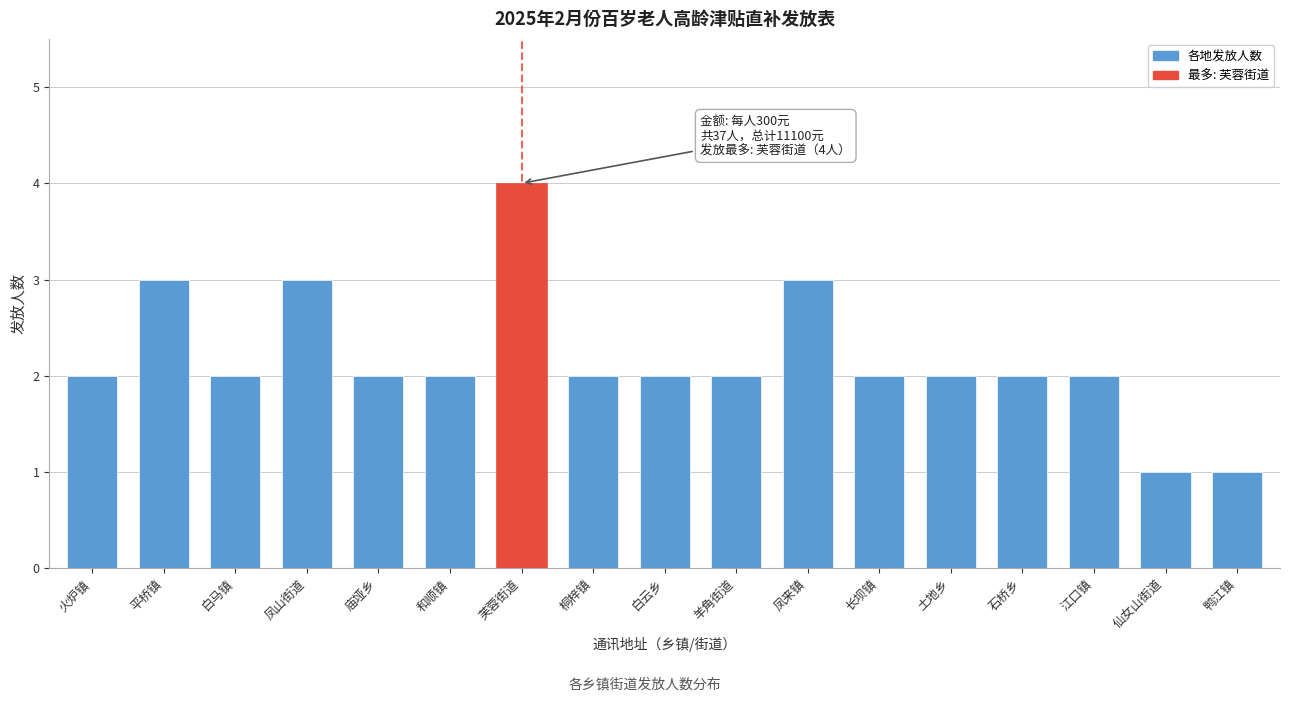

Reading left to right, what are all the values shown in this chart?

2	3	2	3	2	2	4	2	2	2	3	2	2	2	2	1	1